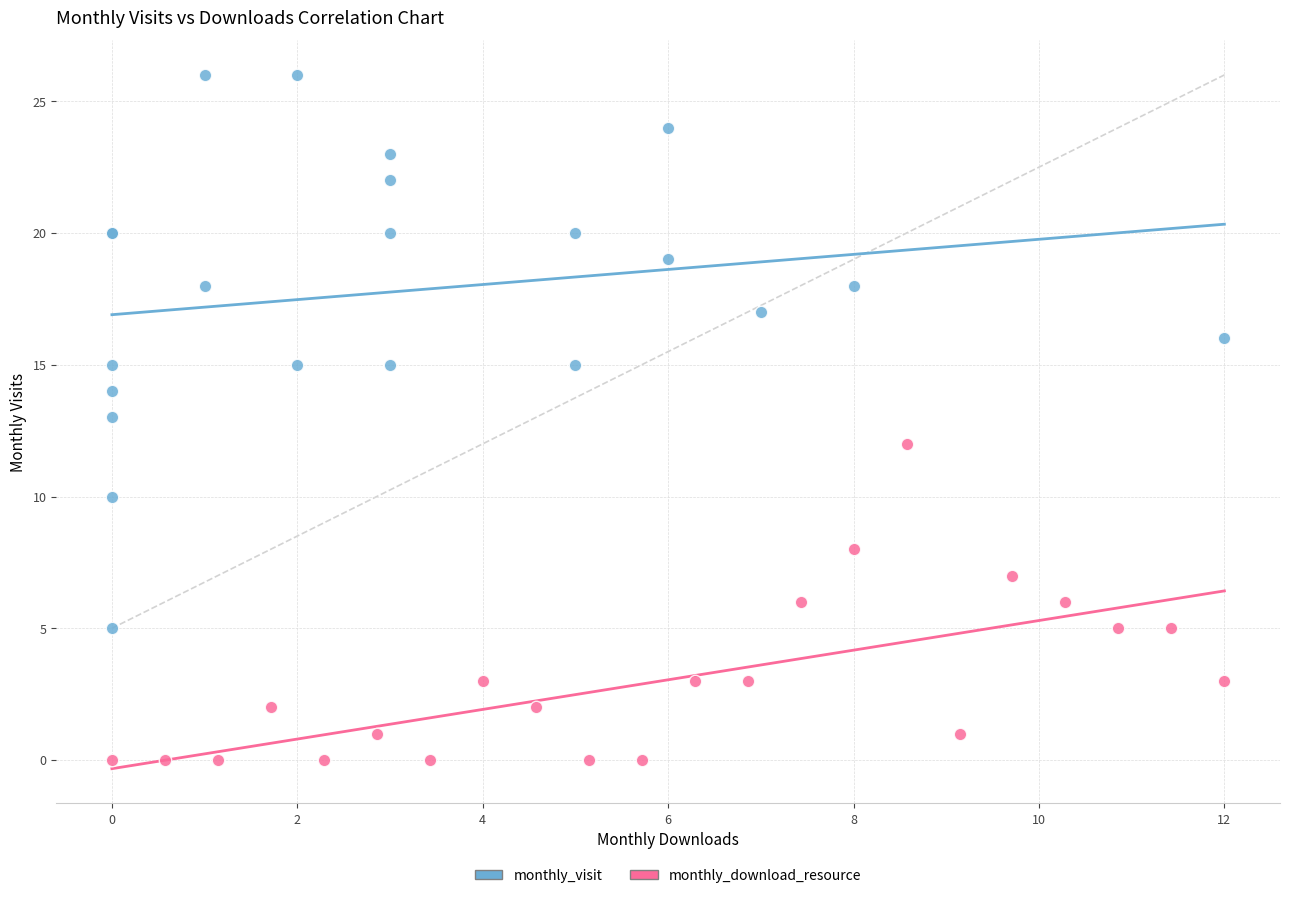

Which series reaches the maximum Y coordinate?

monthly_visit